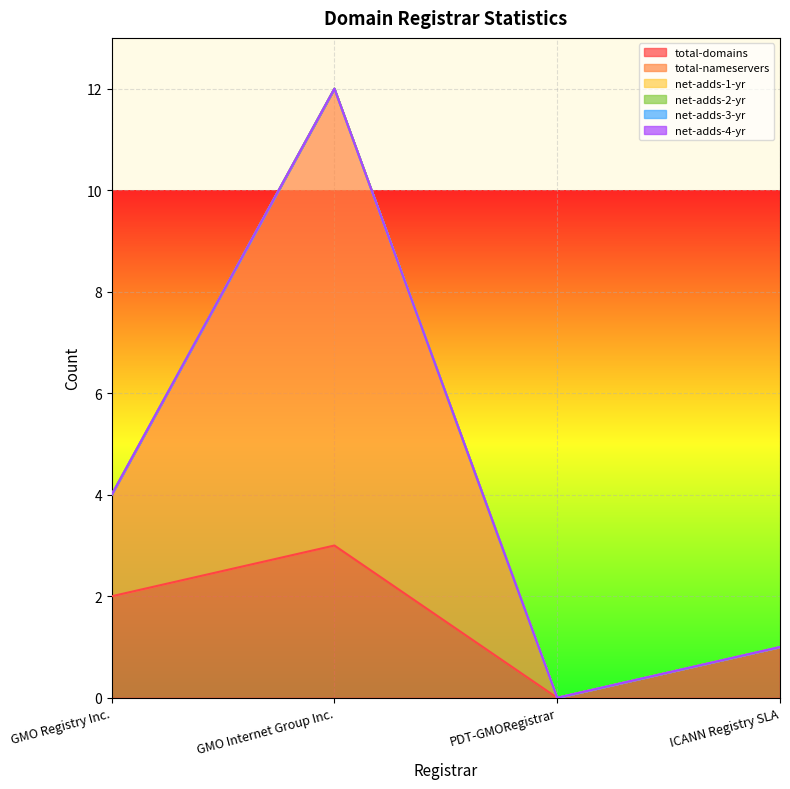

Reading left to right, list all the values displayed in this chart.

total-domains: 2	3	0	1
total-nameservers: 2	9	0	0
net-adds-1-yr: 0	0	0	0
net-adds-2-yr: 0	0	0	0
net-adds-3-yr: 0	0	0	0
net-adds-4-yr: 0	0	0	0